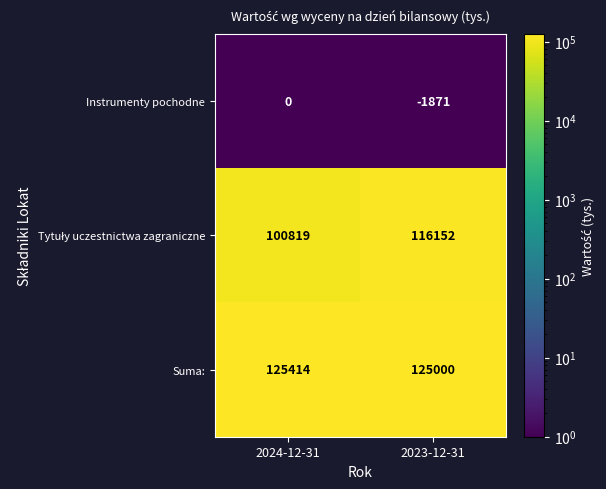

Count the number of data series in this chart.

3